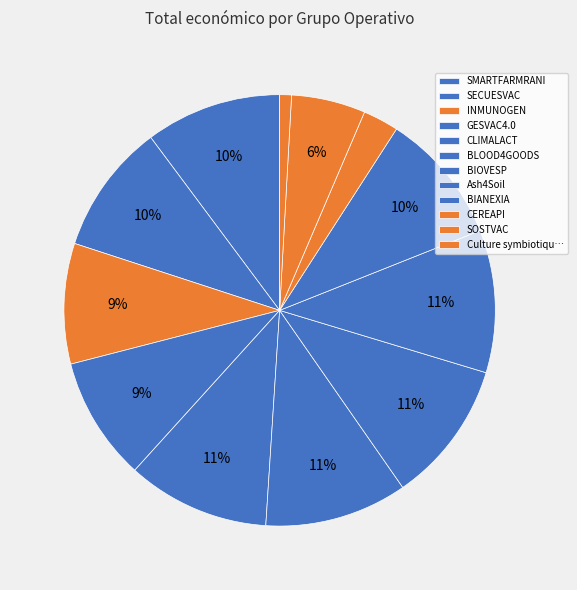

Does any single category account for the majority?

No